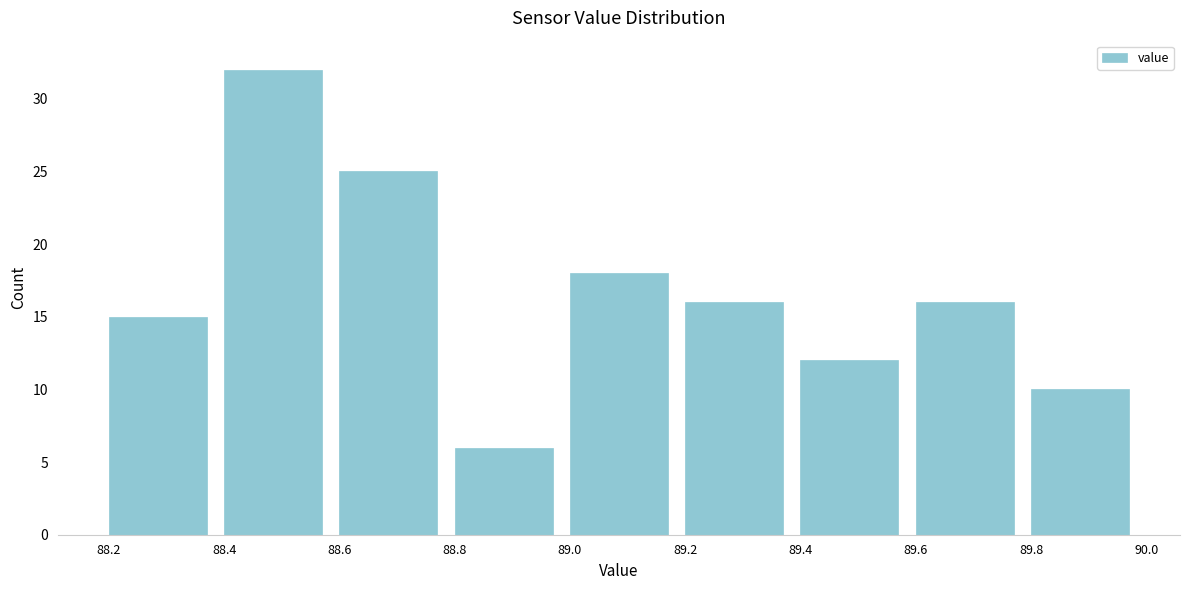

Reading left to right, list every bar in this chart as the range it spans on the x-axis followed by its height. The values are not printed on the chart, so give them approximately, as read against the axis.

88.2 to 88.4: 15
88.4 to 88.6: 32
88.6 to 88.8: 25
88.8 to 89.0: 6
89.0 to 89.2: 18
89.2 to 89.4: 16
89.4 to 89.6: 12
89.6 to 89.8: 16
89.8 to 90.0: 10